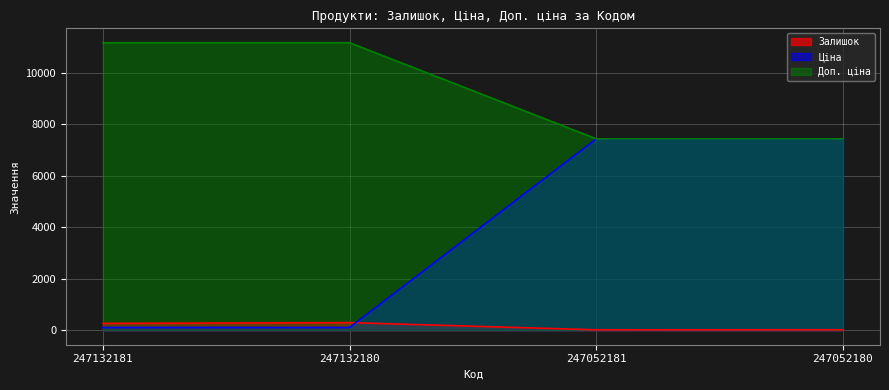

What is the sum of all Ціна values?

15095.7